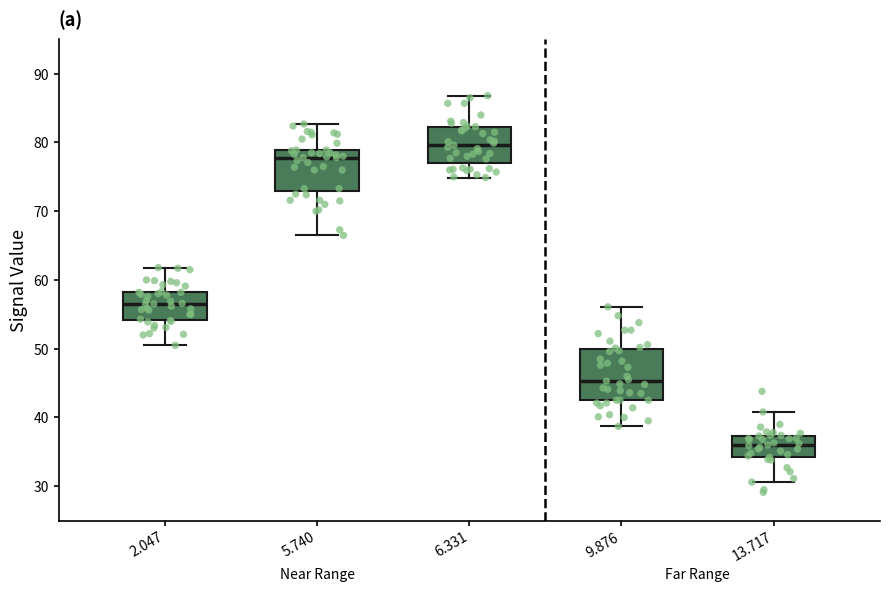

Where does the median line of the box at x = 2.047 sit on the y-axis? The values are not printed on the chart, so give them approximately, as read against the axis.

57